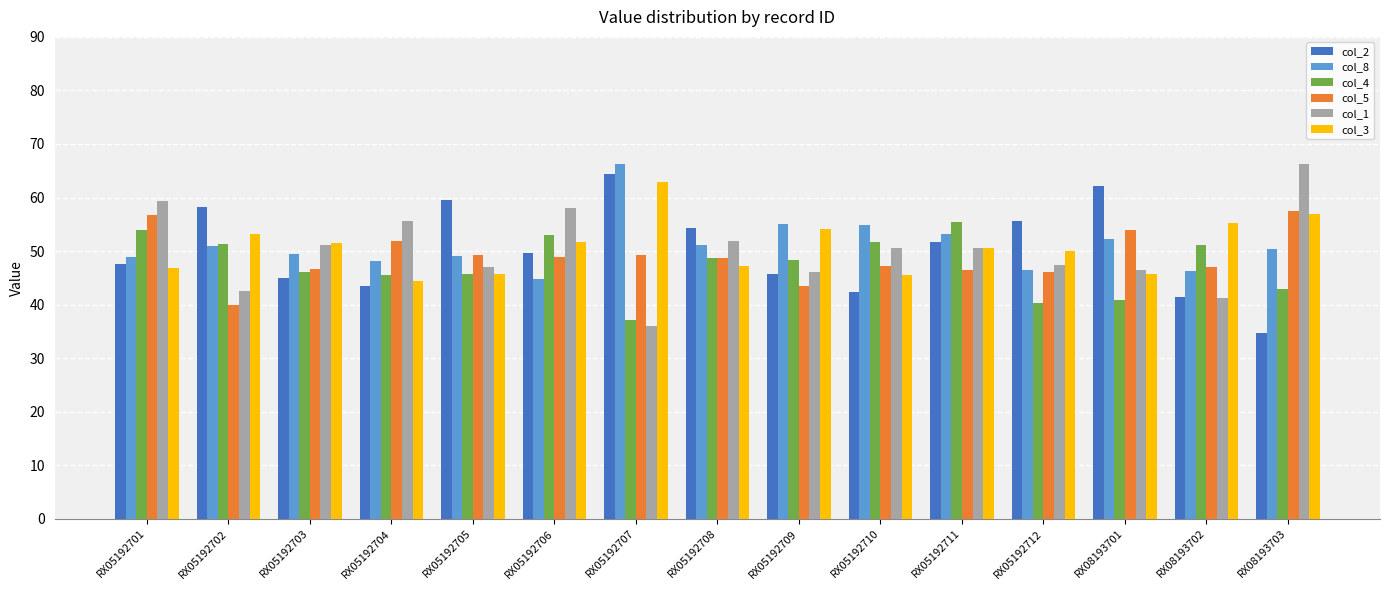

How many bars are there in each group?

6